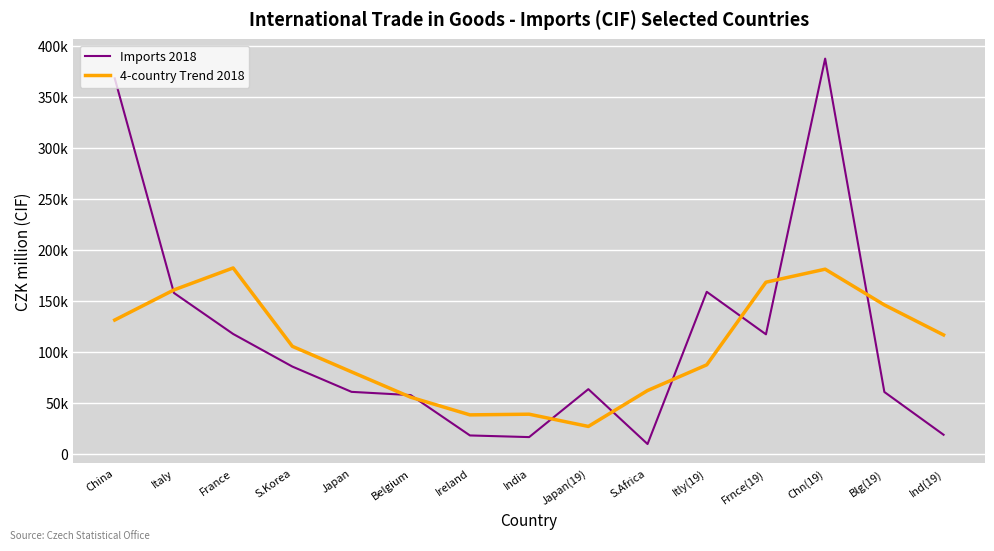

Which has a higher value, Chn(19) or Italy?

Chn(19)